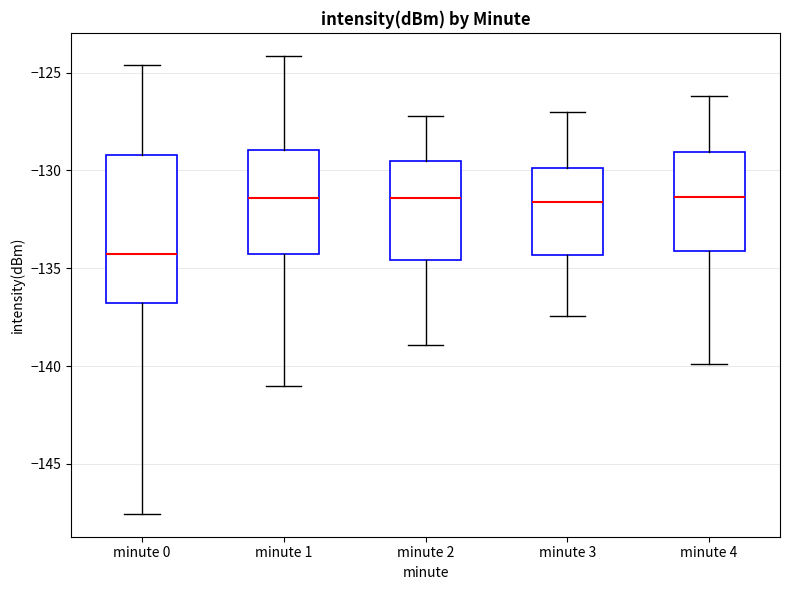

Reading left to right, read every box against the y-axis: the position of its median line, the range the box covers, and the ends of its whiskers. The values are not printed on the chart, so give them approximately, as read against the axis.

minute 0: median -134.5, box -137.0 to -129.0, whiskers -147.5 to -124.5
minute 1: median -131.5, box -134.5 to -129.0, whiskers -141.0 to -124.0
minute 2: median -131.5, box -134.5 to -129.5, whiskers -139.0 to -127.0
minute 3: median -131.5, box -134.5 to -130.0, whiskers -137.5 to -127.0
minute 4: median -131.5, box -134.0 to -129.0, whiskers -140.0 to -126.0